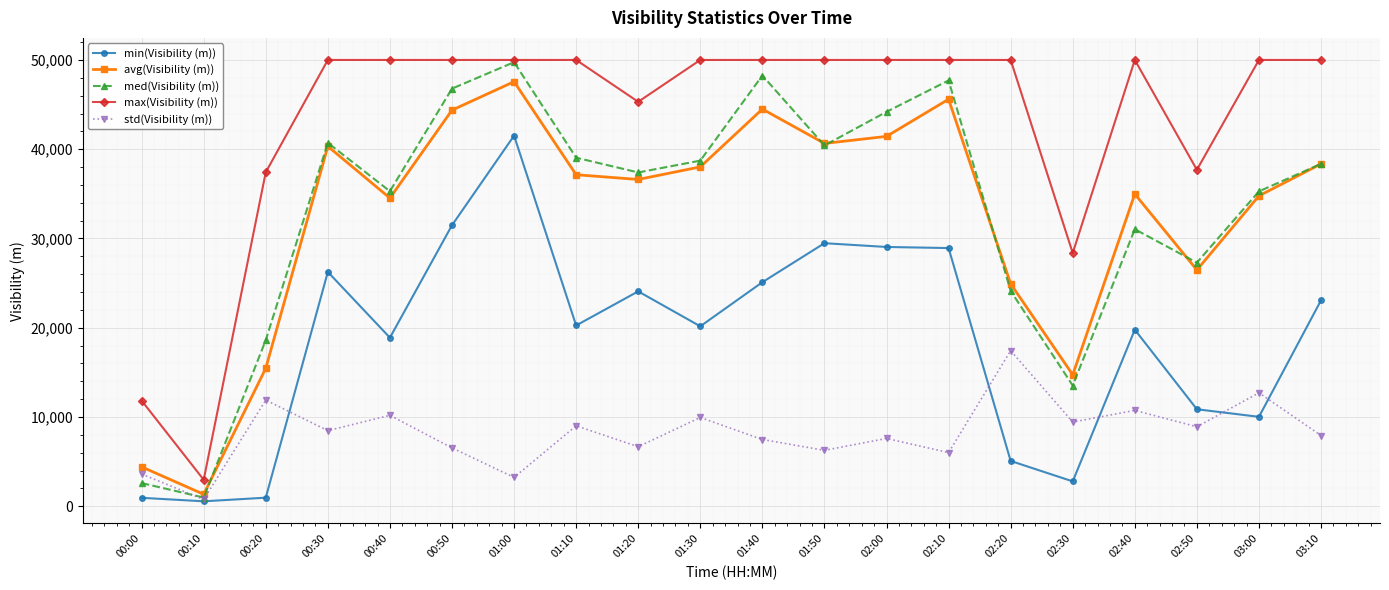

What is the difference between the maximum and second lowest values in the med(Visibility (m)) series?

47156